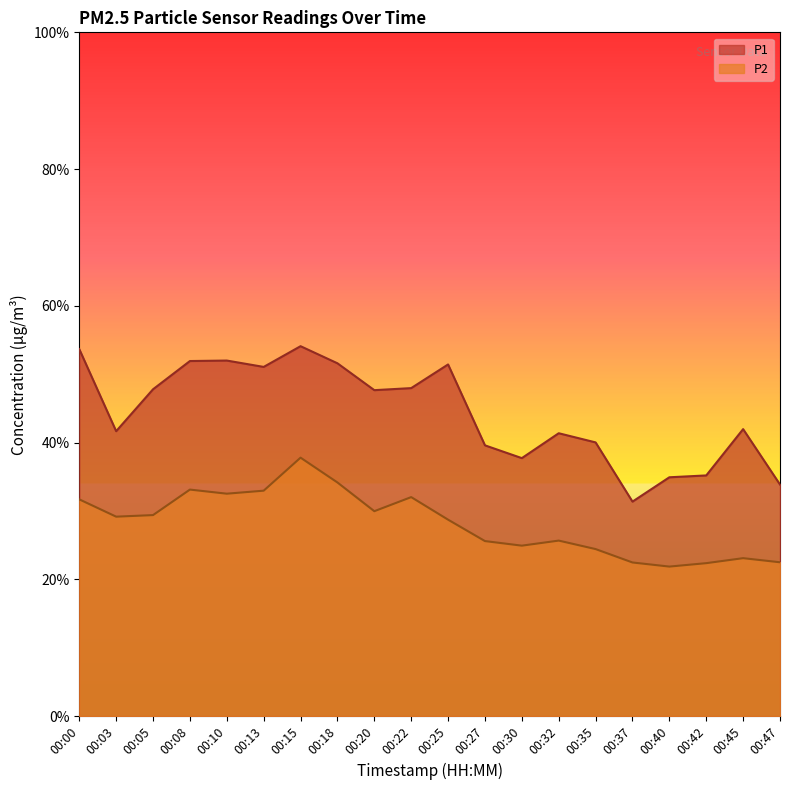

Which series has the largest range (max minus min)?

P1